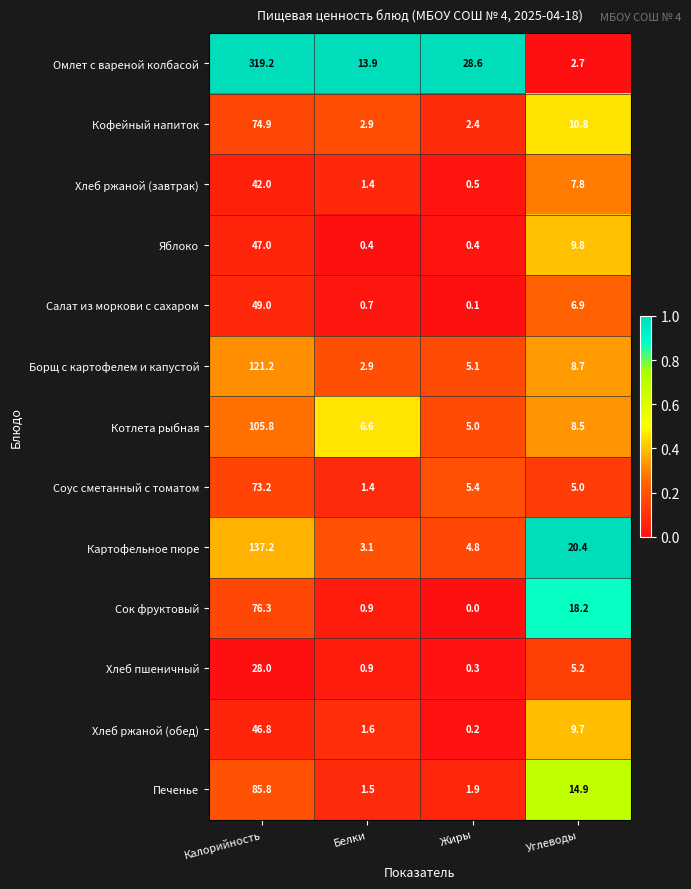

What is the difference between the maximum and minimum values in the Соус сметанный с томатом series?

71.8